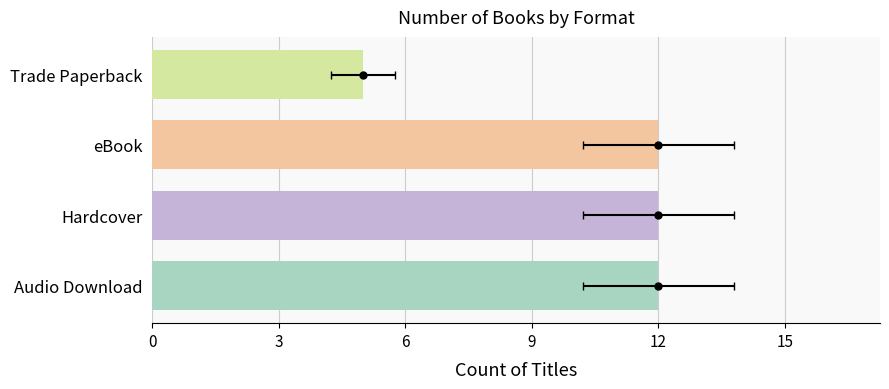

How many bars are there in total?

4